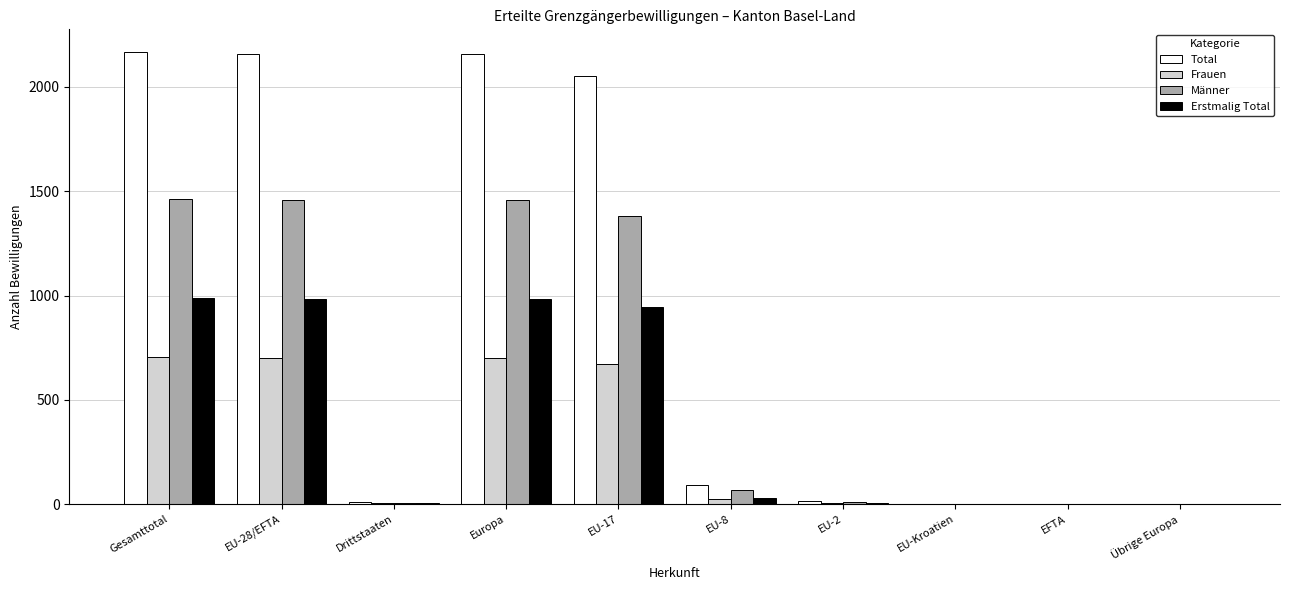

What is the sum of all Total values?

8656